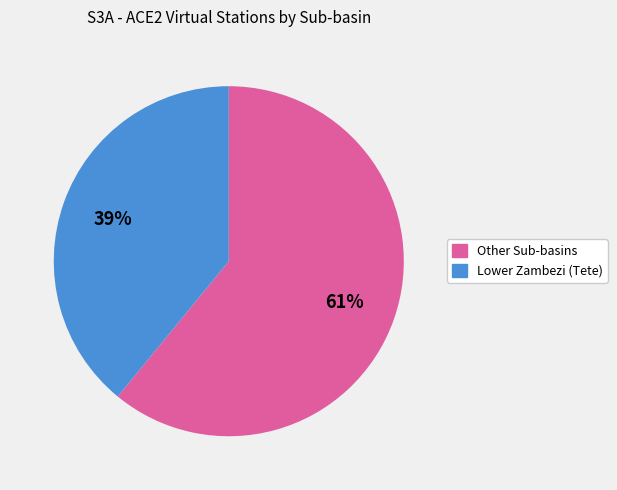

Does any single category account for the majority?

Yes